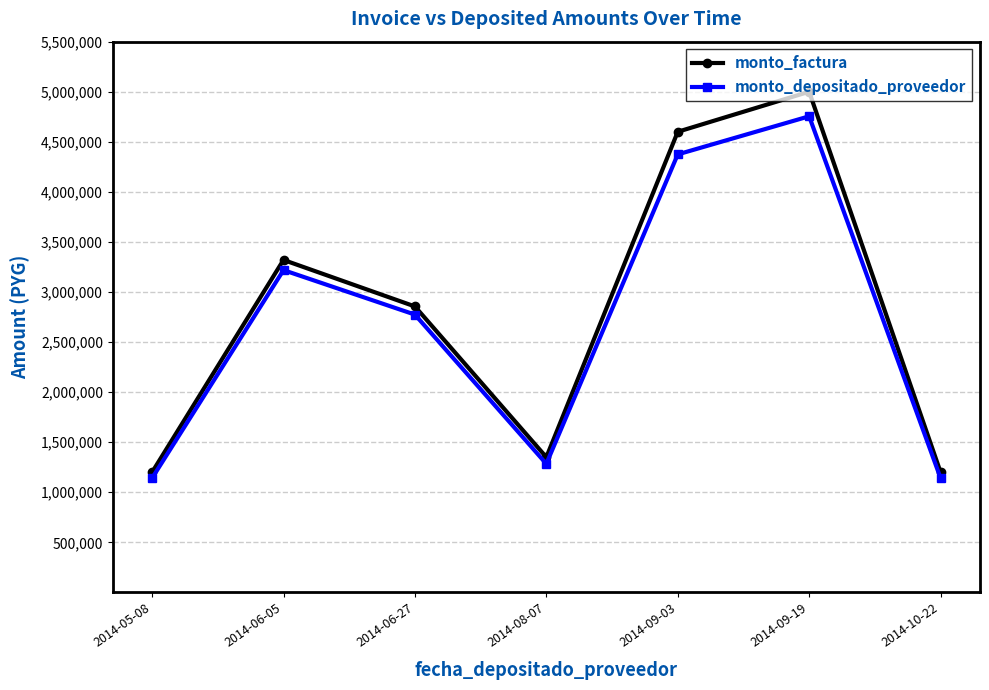

Count the number of data series in this chart.

2